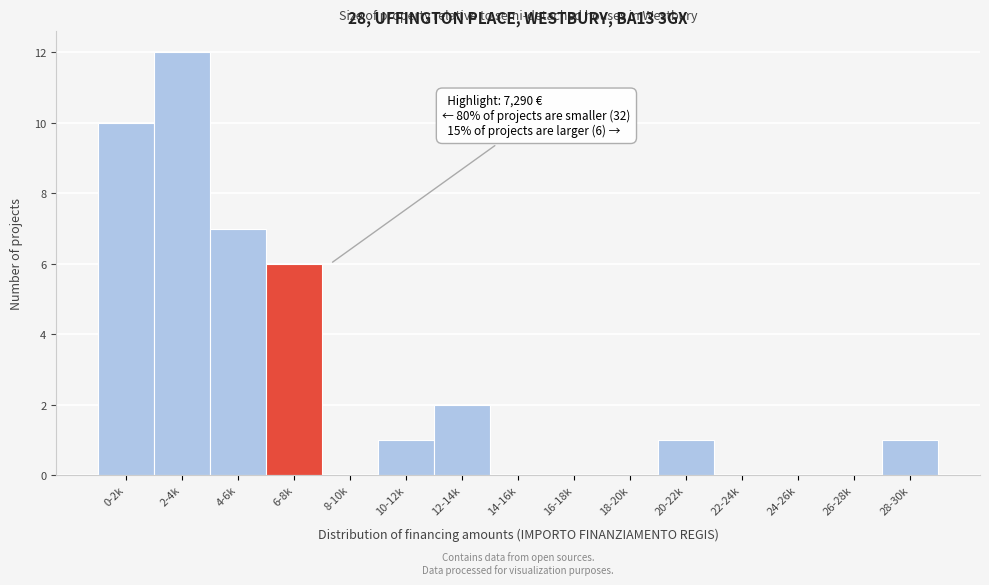

Reading left to right, transcribe all the data shown in this chart.

0-2k=10	2-4k=12	4-6k=7	6-8k=6	8-10k=0	10-12k=1	12-14k=2	14-16k=0	16-18k=0	18-20k=0	20-22k=1	22-24k=0	24-26k=0	26-28k=0	28-30k=1